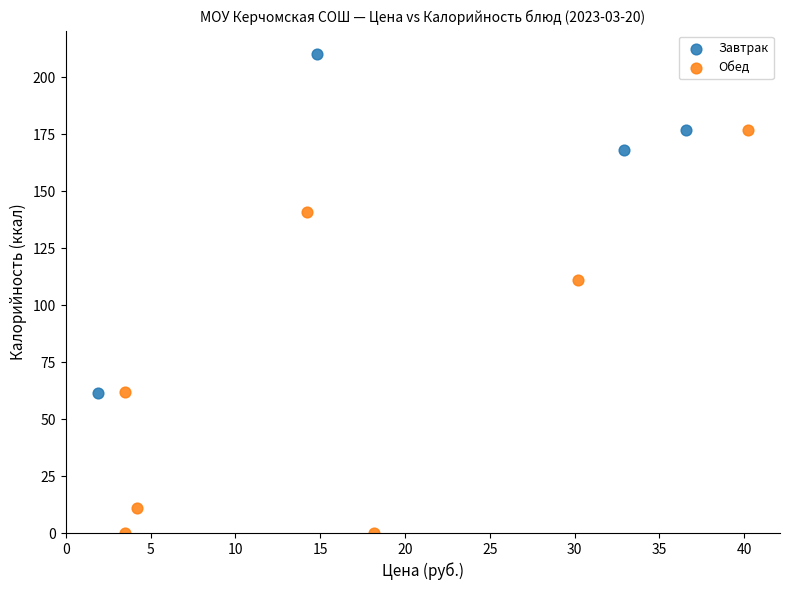

Which series contains the highest Y value?

Завтрак